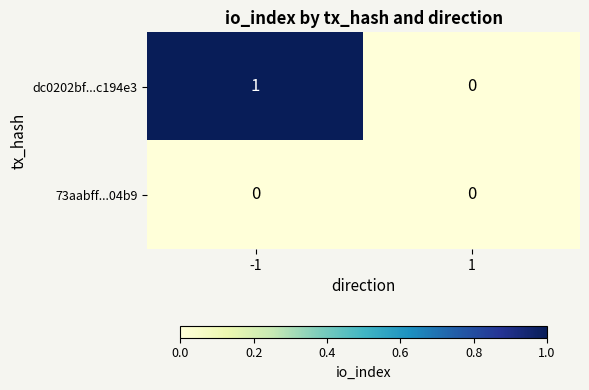

Rank the series by their maximum value, from highest to lowest.

dc0202bf...c194e3, 73aabff...04b9